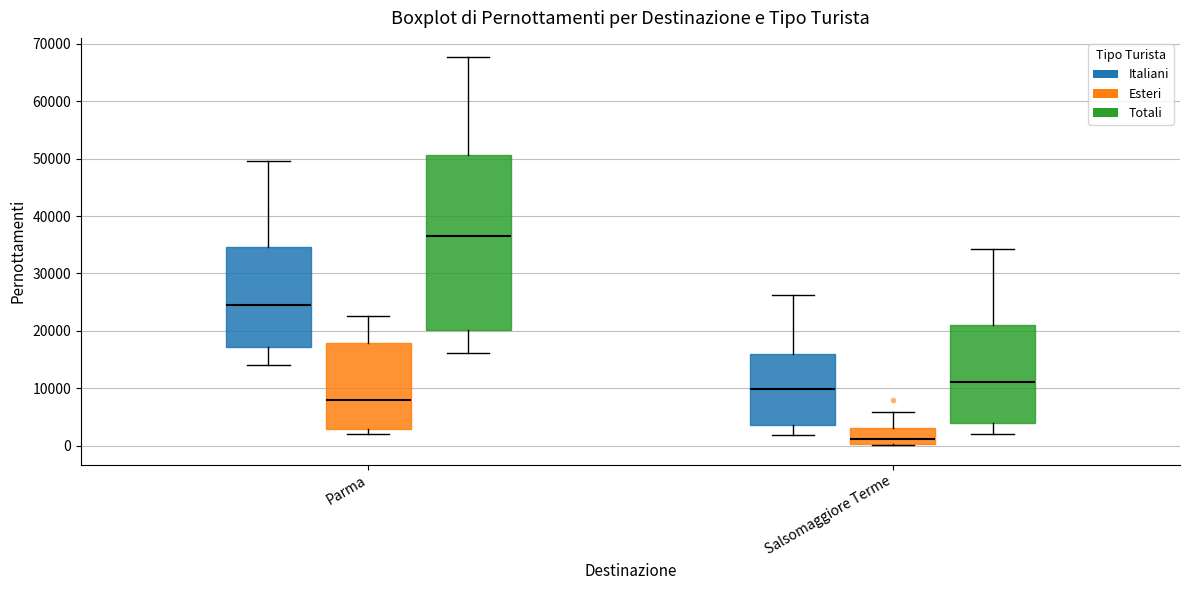

Reading left to right, read every box against the y-axis: the position of its median line, the range the box covers, and the ends of its whiskers. The values are not printed on the chart, so give them approximately, as read against the axis.

Parma (Italiani): median 25000, box 17000 to 35000, whiskers 14000 to 49000
Parma (Esteri): median 8000, box 3000 to 18000, whiskers 2000 to 23000
Parma (Totali): median 37000, box 20000 to 51000, whiskers 16000 to 68000
Salsomaggiore Terme (Italiani): median 10000, box 4000 to 16000, whiskers 2000 to 26000
Salsomaggiore Terme (Esteri): median 1000, box 0 to 3000, whiskers 0 to 6000
Salsomaggiore Terme (Totali): median 11000, box 4000 to 21000, whiskers 2000 to 34000